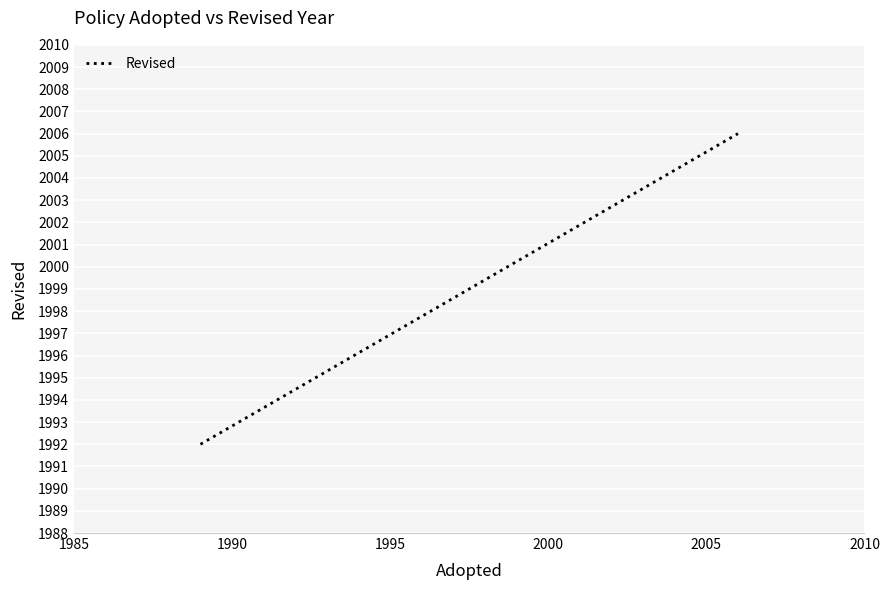

What is the value of the 1st point from the left?

1992